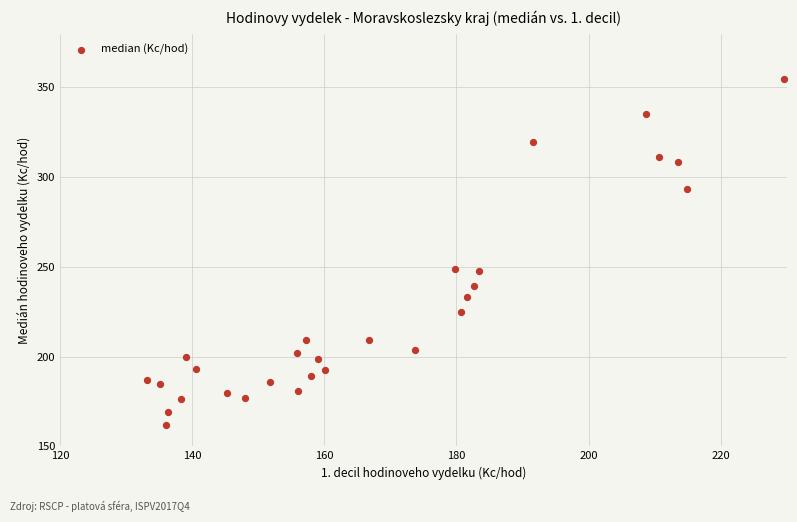

What is the range of X values (max minus min)?

96.4